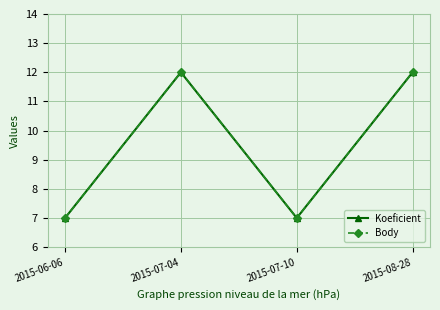

Is this an area chart (filled region under the line)?

No